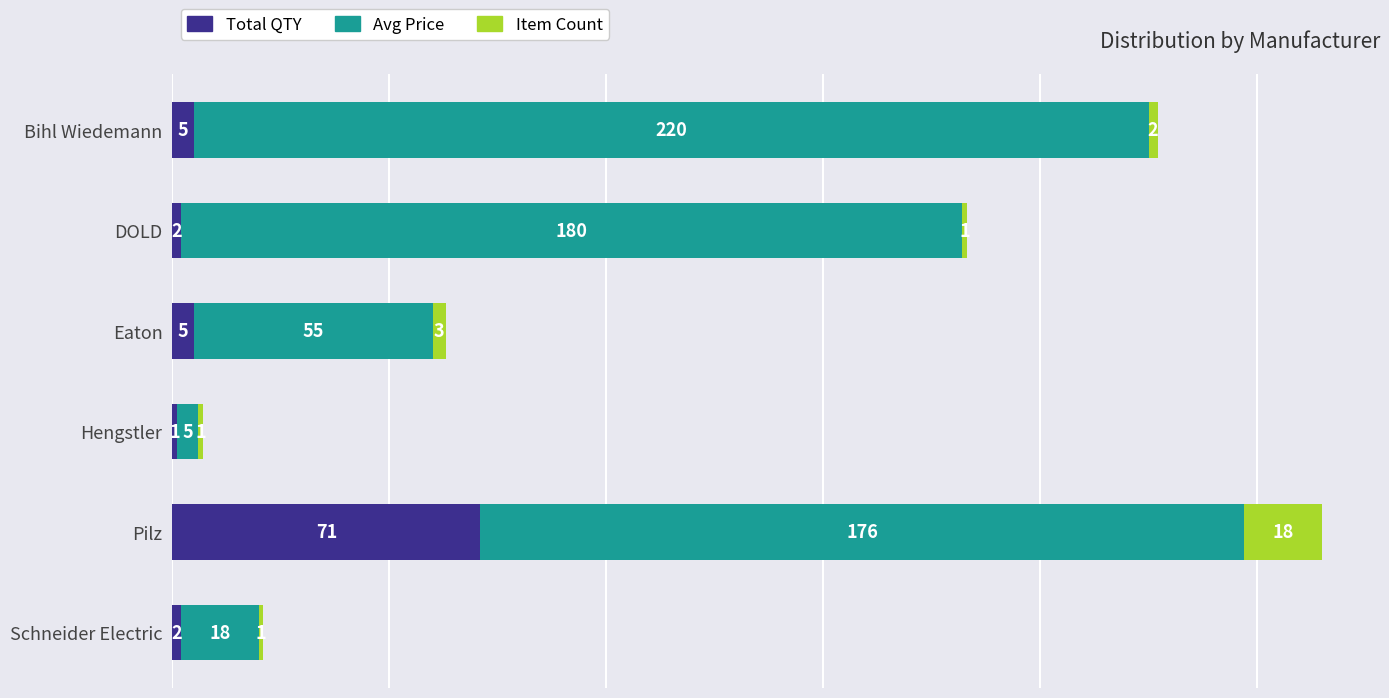

The value of Total QTY at Eaton is 5. True or false?

True